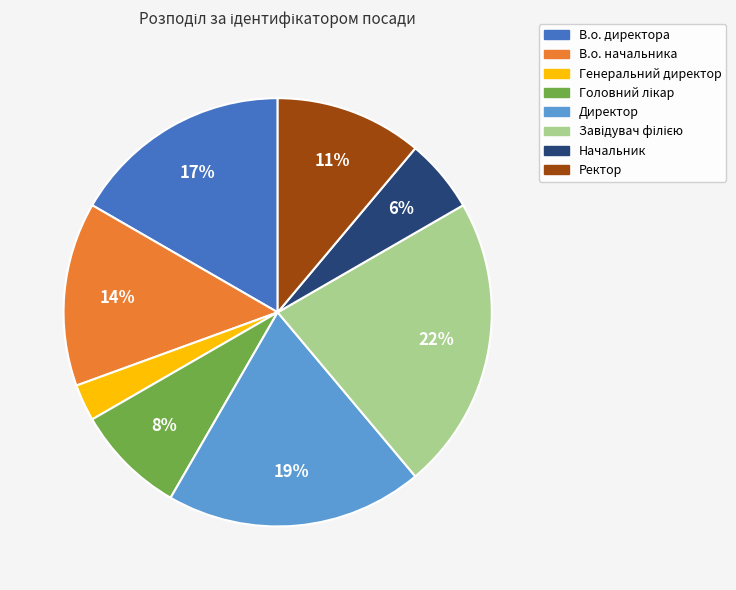

To the nearest percent, what is the difference between the В.о. начальника and В.о. директора slice percentages?

3%